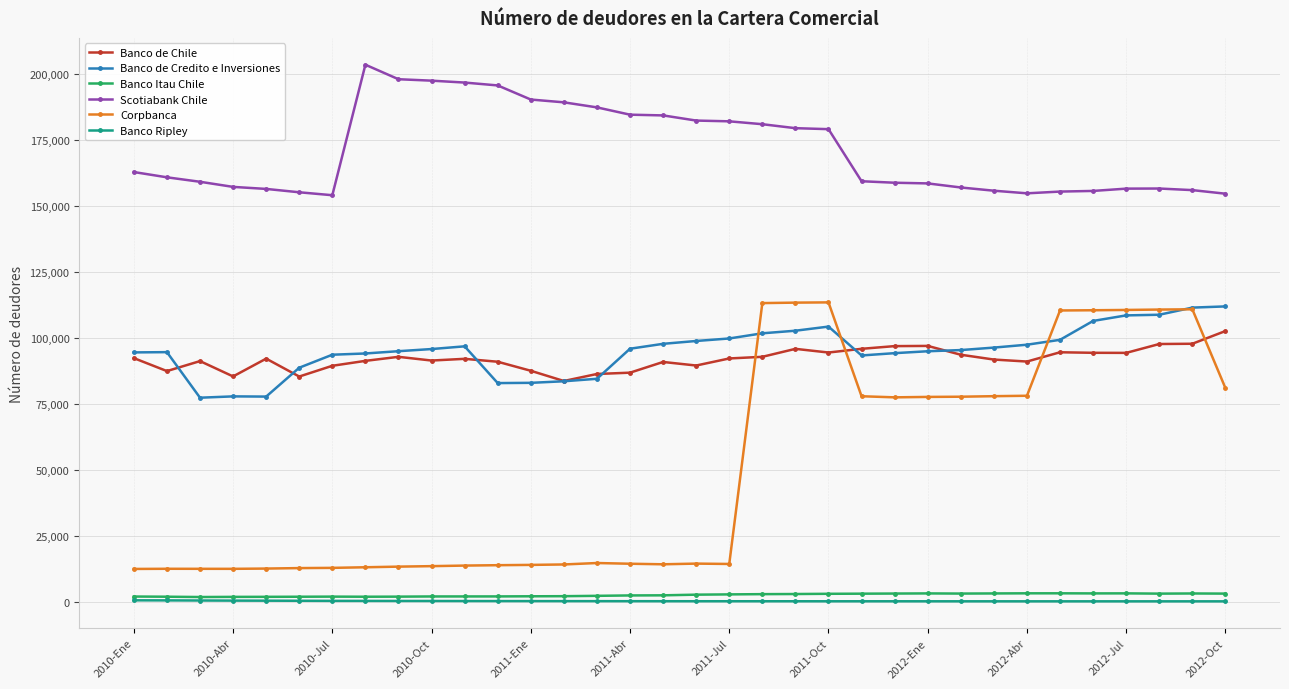

At how many categories does at least one series exceed 73702?

34